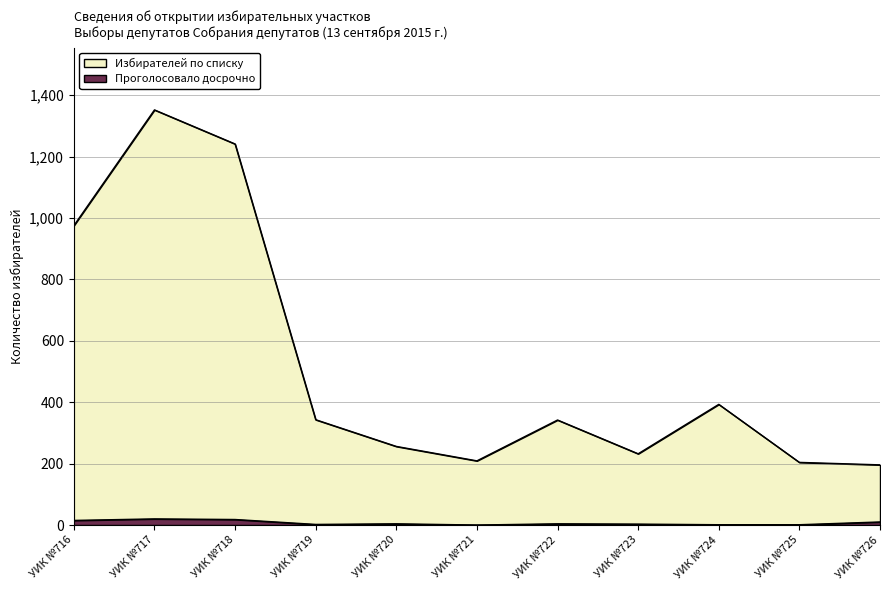

What is the difference between the second highest and second lowest values in the Проголосовало досрочно series?

17